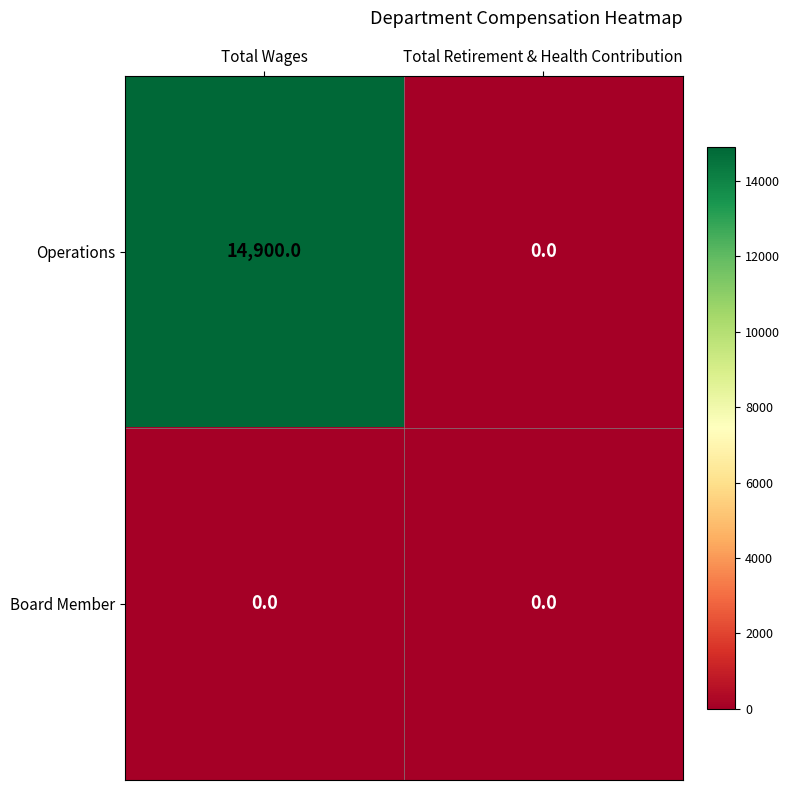

The Operations series shows 14900 at Total Wages. True or false?

True